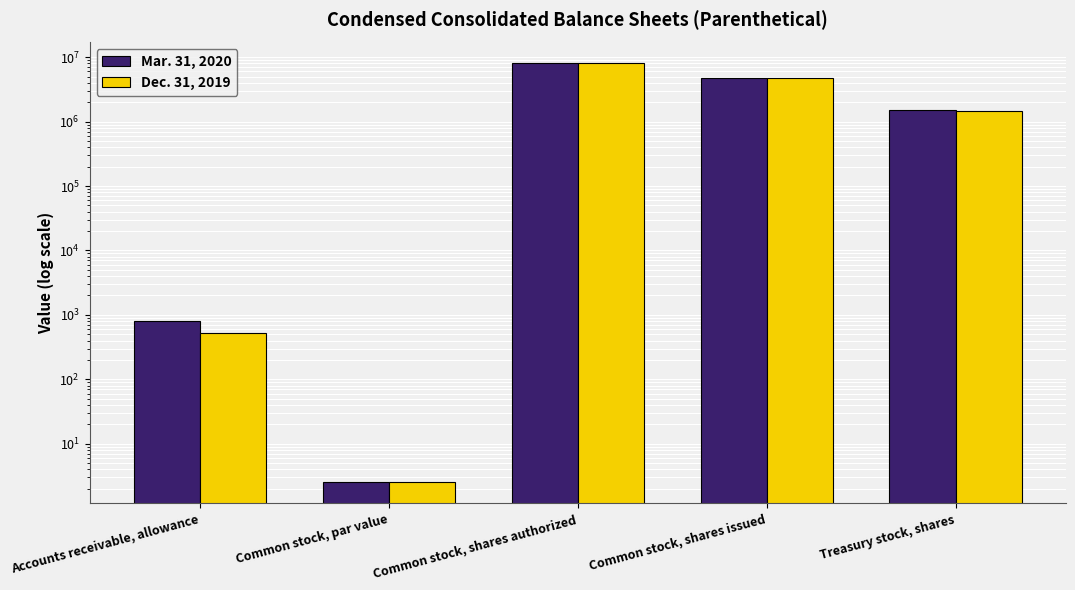

List the series in order of their overall mean, lowest first.

Dec. 31, 2019, Mar. 31, 2020